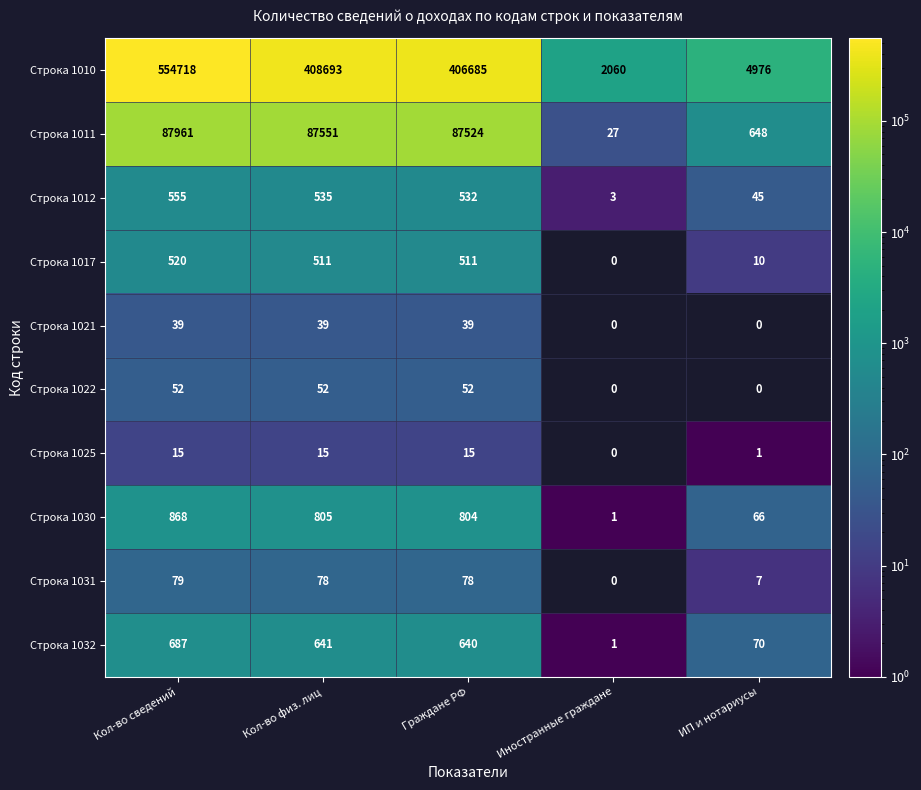

At Кол-во сведений, list the series in order from smallest to largest.

Строка 1025, Строка 1021, Строка 1022, Строка 1031, Строка 1017, Строка 1012, Строка 1032, Строка 1030, Строка 1011, Строка 1010